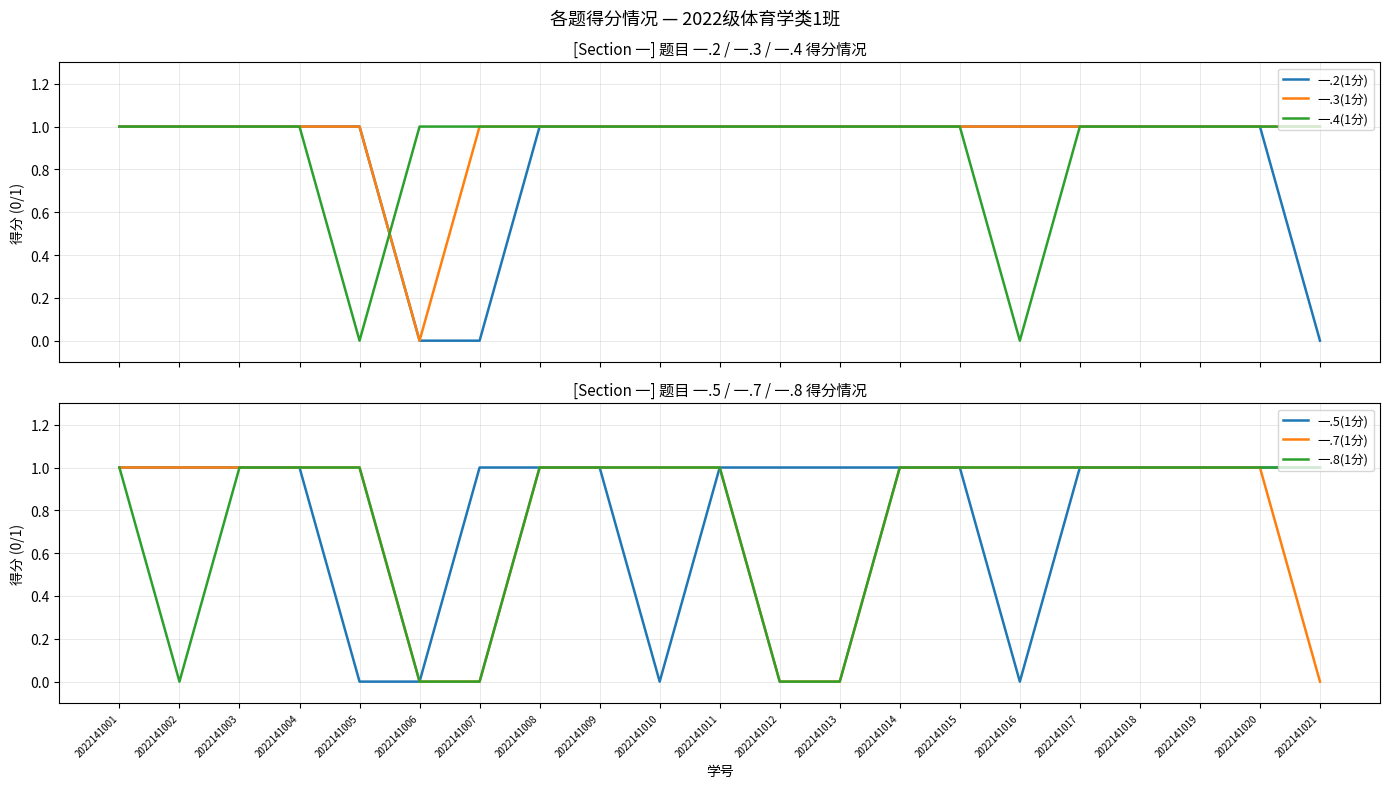

Does the chart display data point markers on the line(s)?

No